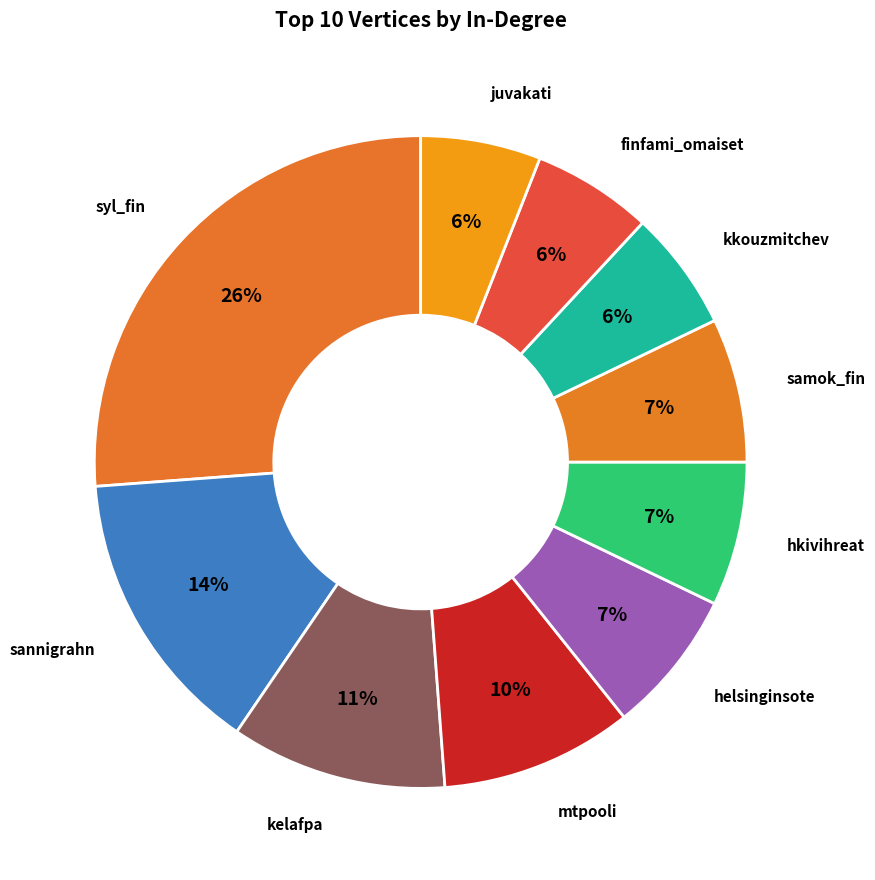

Which category has the biggest portion of the pie?

syl_fin